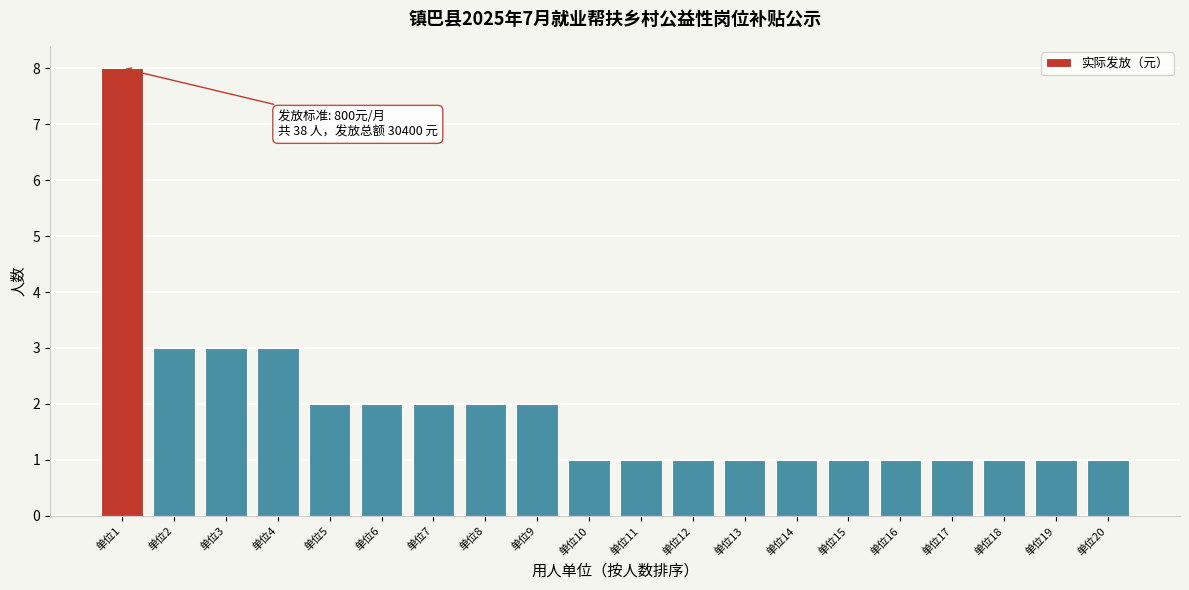

Reading left to right, what are all the values shown in this chart?

8	3	3	3	2	2	2	2	2	1	1	1	1	1	1	1	1	1	1	1